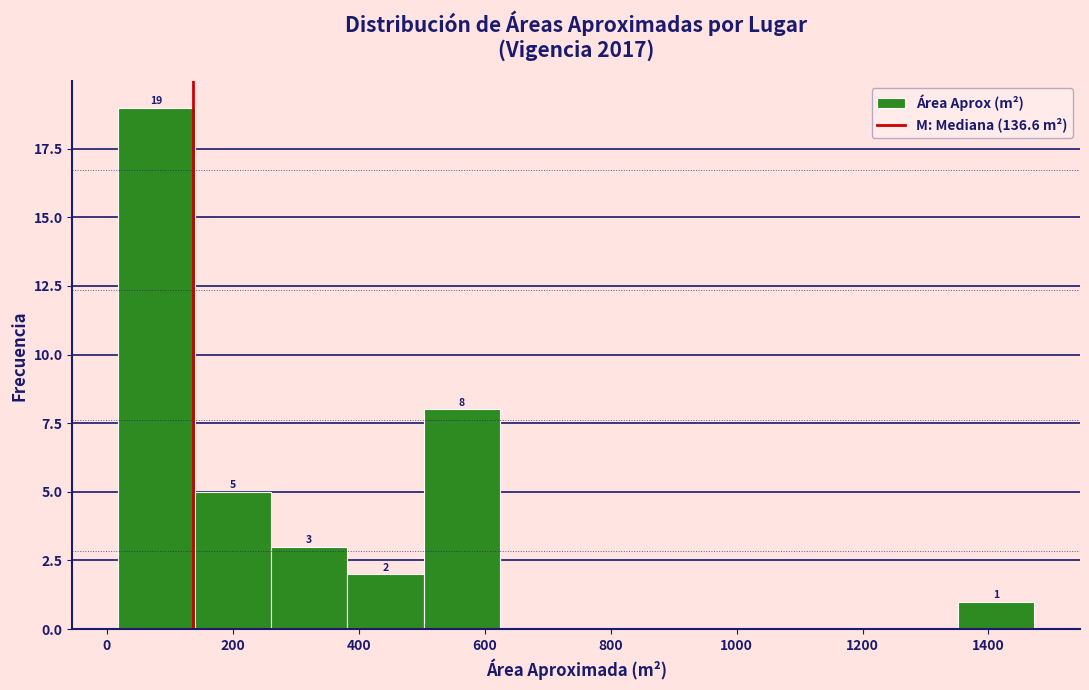

Which range on the x-axis has the tallest bar?

20 to 140